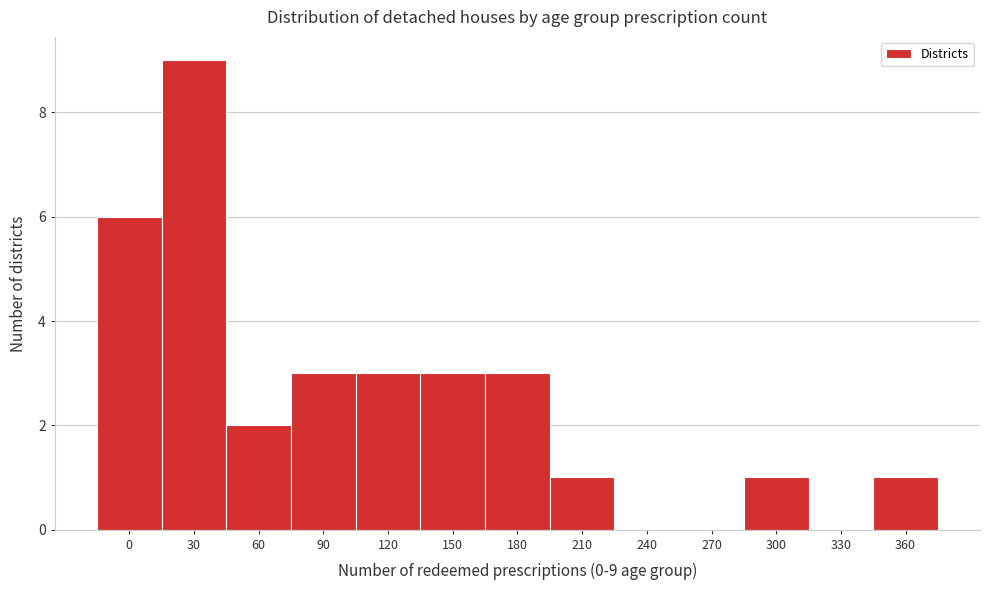

Reading left to right, transcribe all the data shown in this chart.

0=6	30=9	60=2	90=3	120=3	150=3	180=3	210=1	240=0	270=0	300=1	330=0	360=1